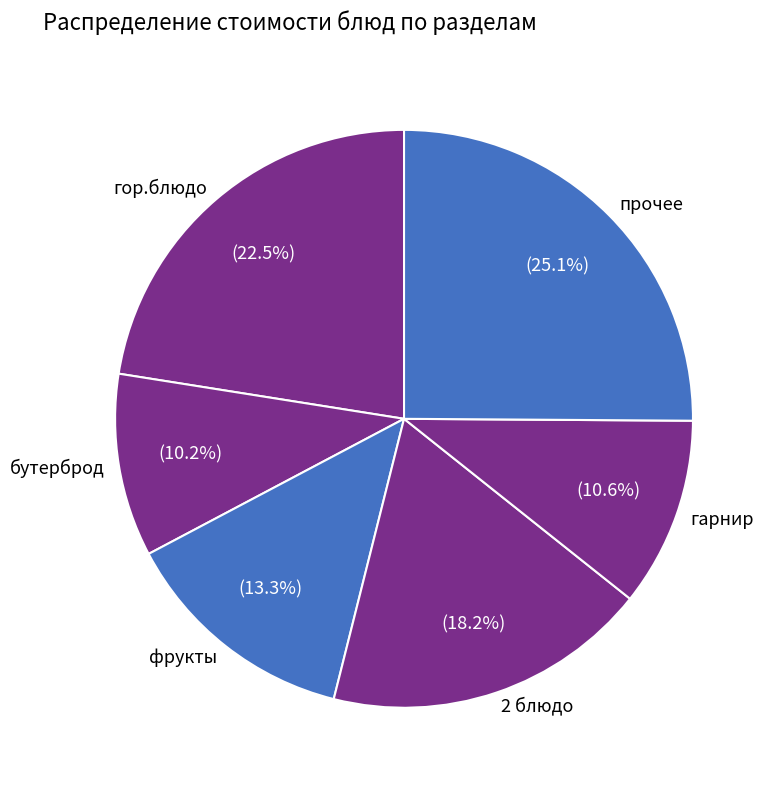

Between фрукты and 2 блюдо, which is larger?

2 блюдо